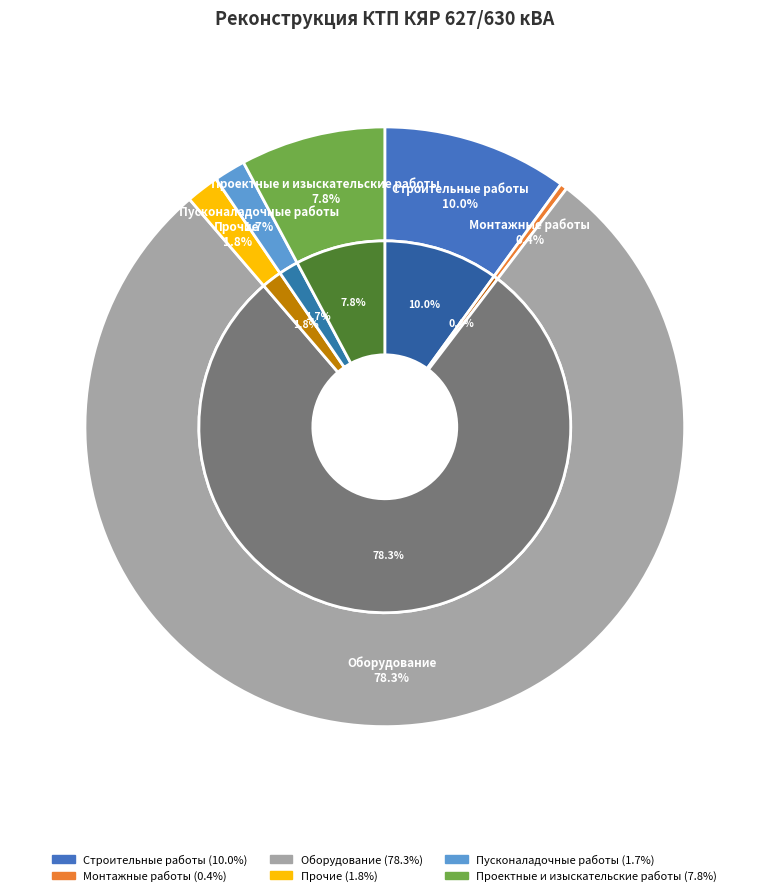

The Прочие slice represents 1% of the pie. True or false?

False